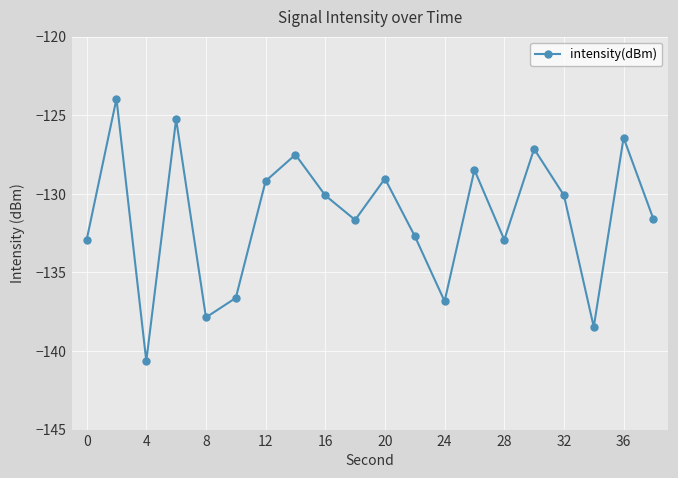

How many interior local peaks (higher than both neighbors) does the data have?

7